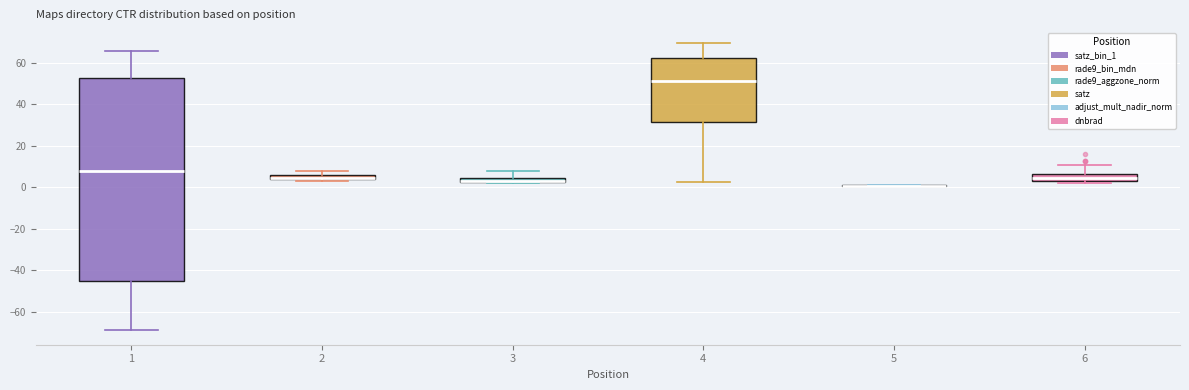

Where does the median line of the box at x = 4 sit on the y-axis? The values are not printed on the chart, so give them approximately, as read against the axis.

52